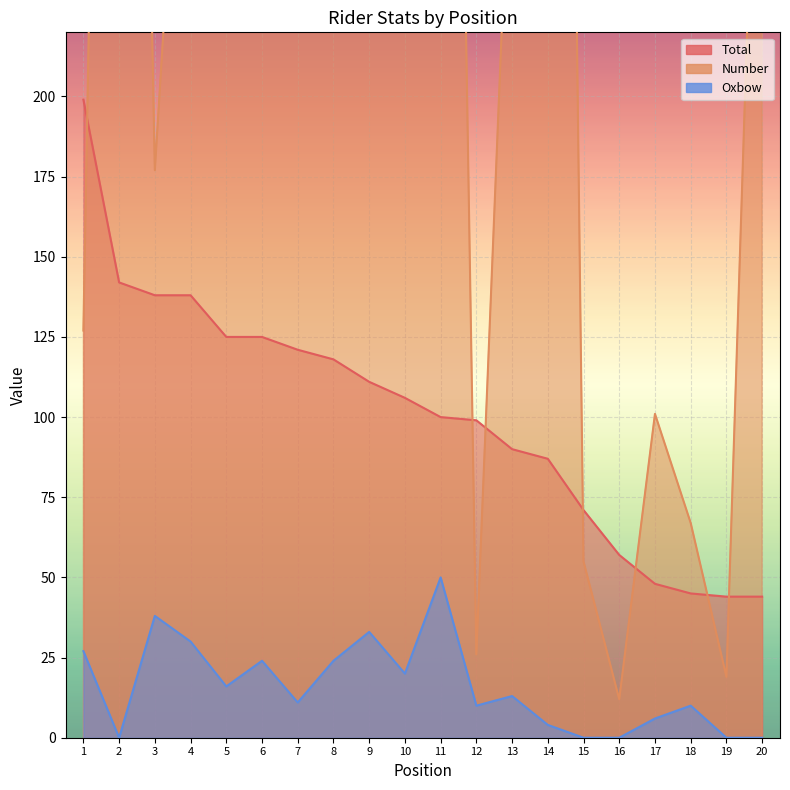

Where does the Oxbow series first go above 13?

1